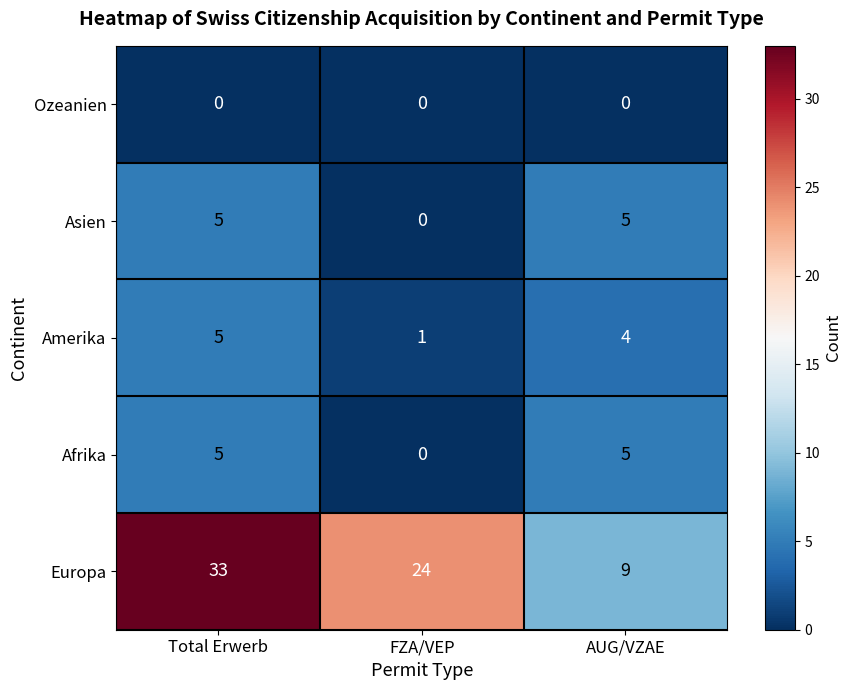

List the labels in order of Amerika value, smallest first.

FZA/VEP, AUG/VZAE, Total Erwerb